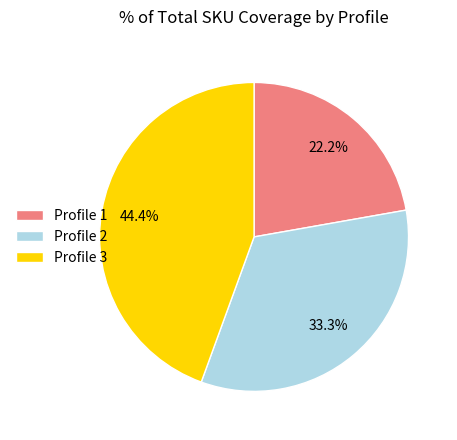

How many segments does this pie chart have?

3